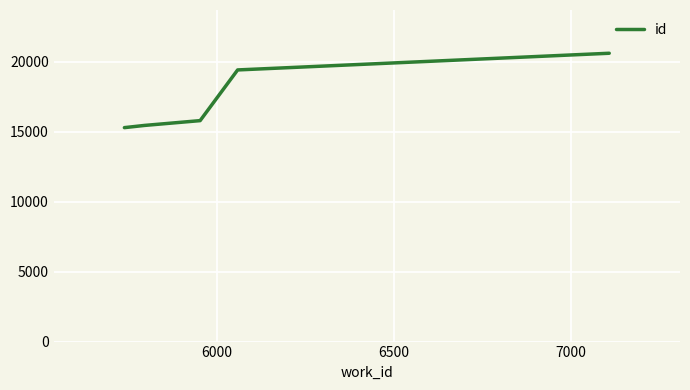

What is the maximum value shown in the chart?

20618